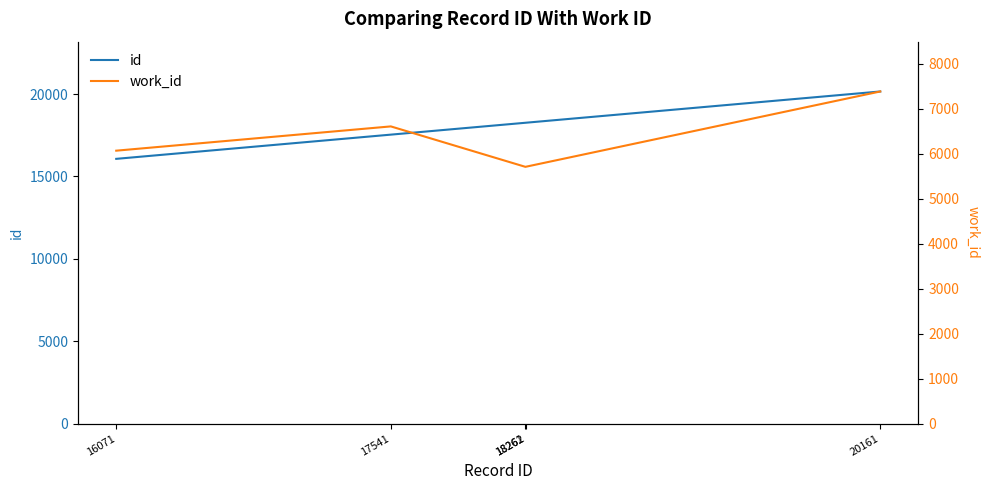

At which category is the sum across all series the highest?

20161